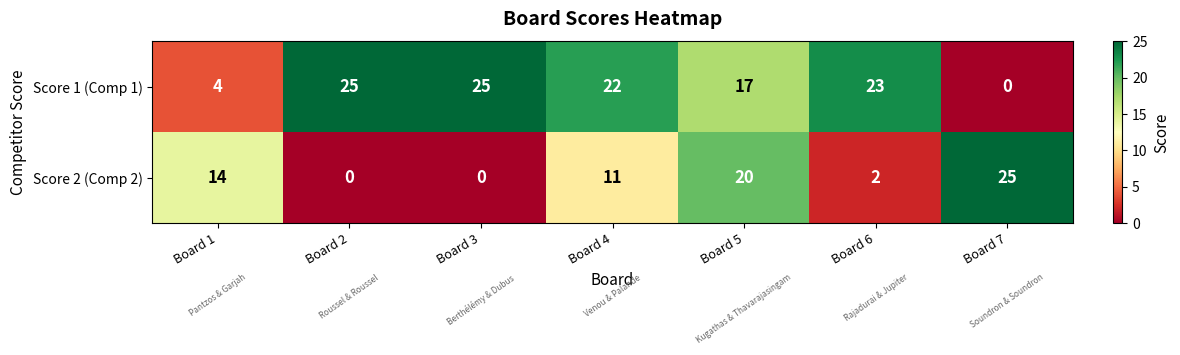

What is the sum of the Score 1 (Comp 1) values at Board 3 and Board 6?

48